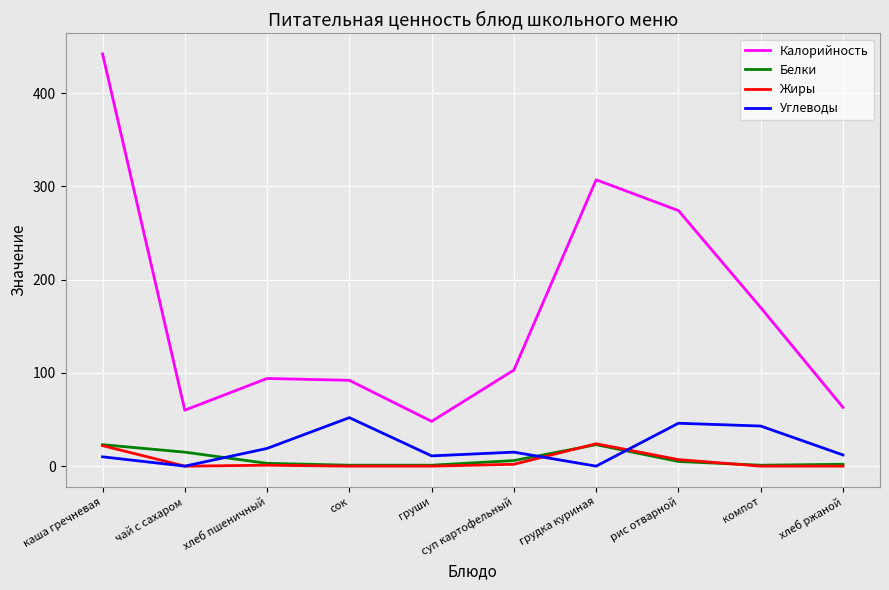

Between чай с сахаром and компот, which series saw the biggest shift?

Калорийность